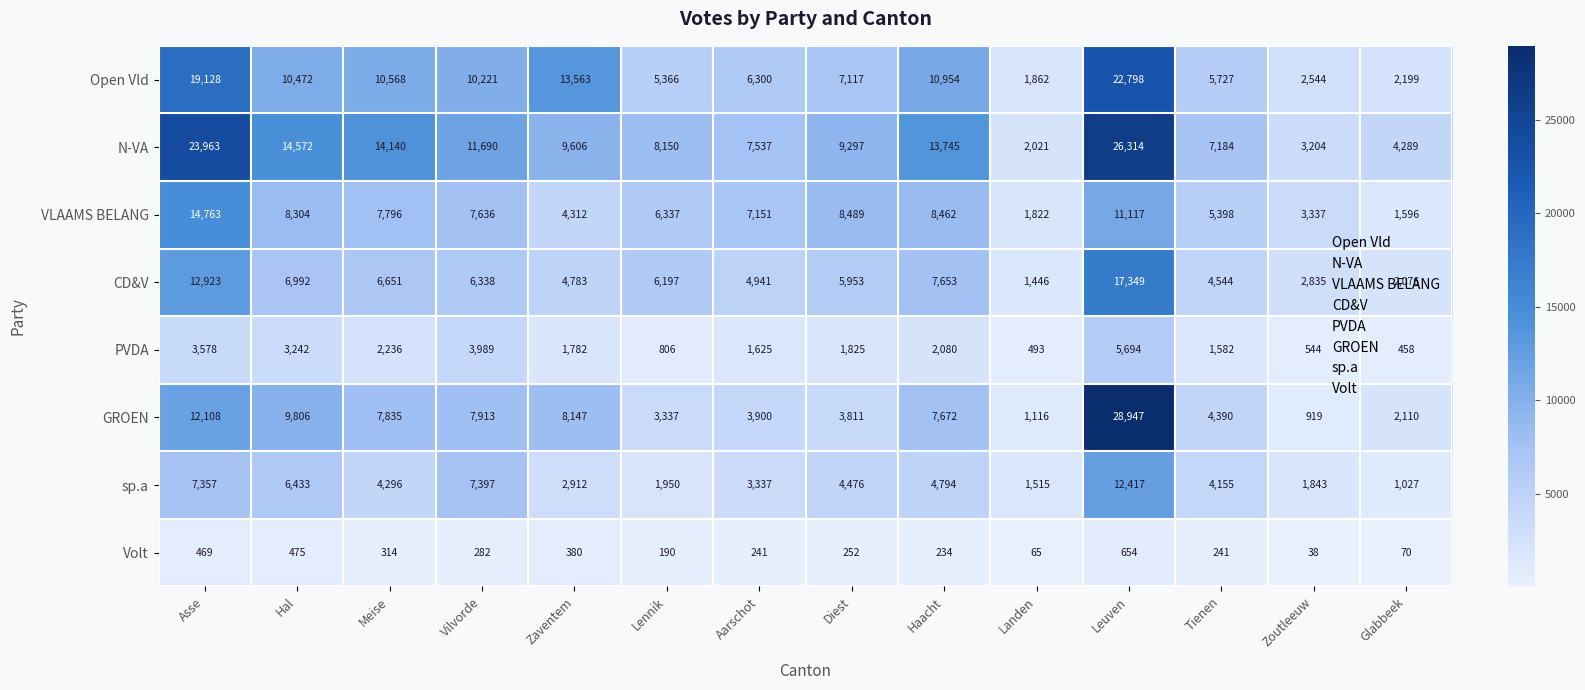

What is the approximate value of CD&V at Diest, to the nearest 10?

5950